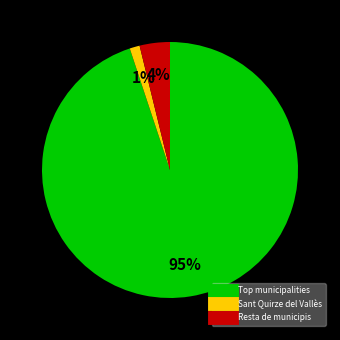

Does any single category account for the majority?

Yes